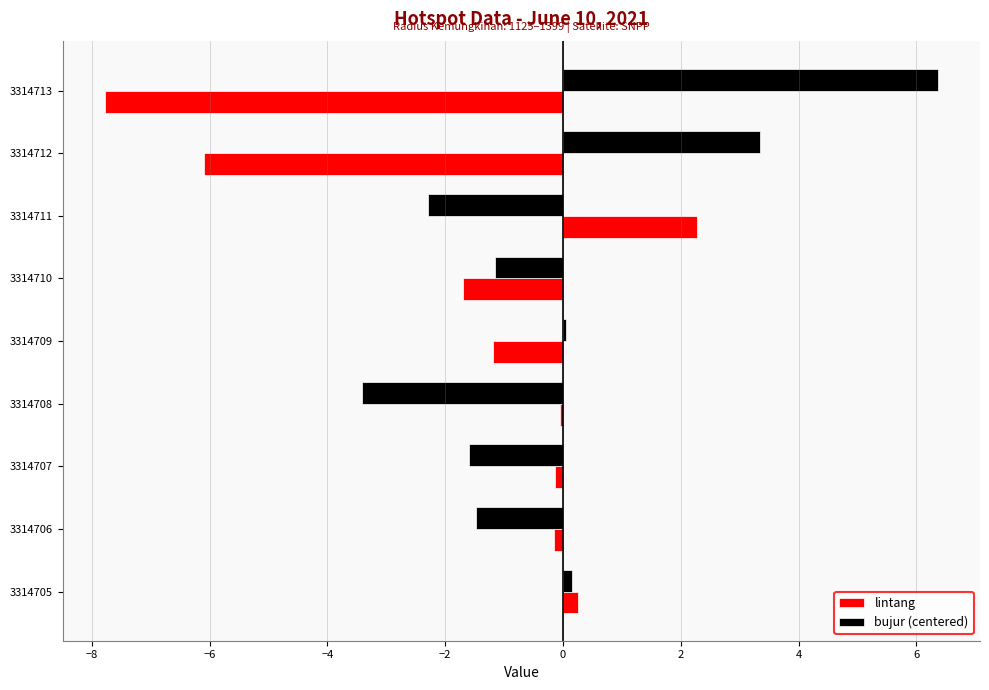

Is it true that bujur (centered) equals -3.4 at 3314708?

True